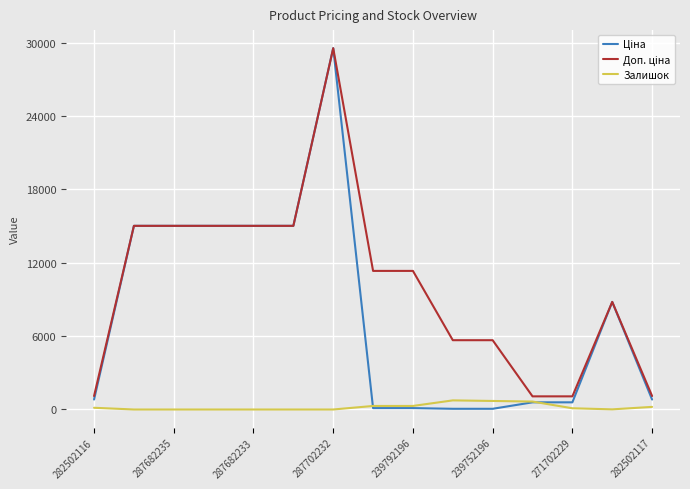

What is the highest value of the Залишок series?

745.0